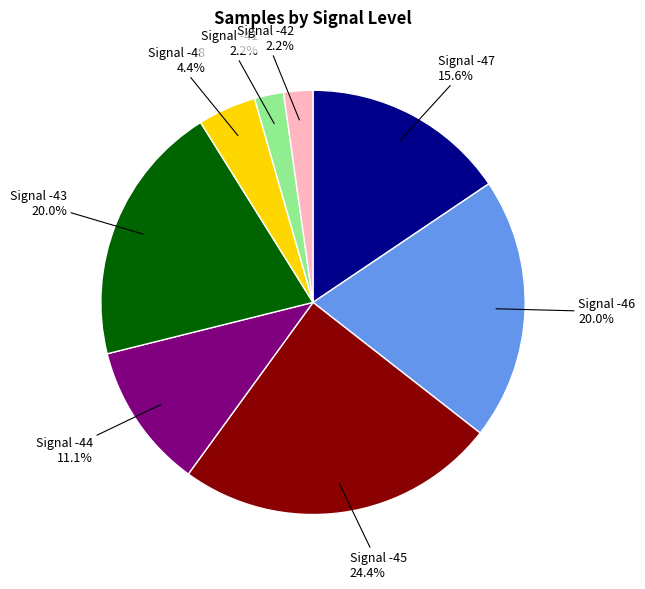

Is there a majority slice in this chart?

No